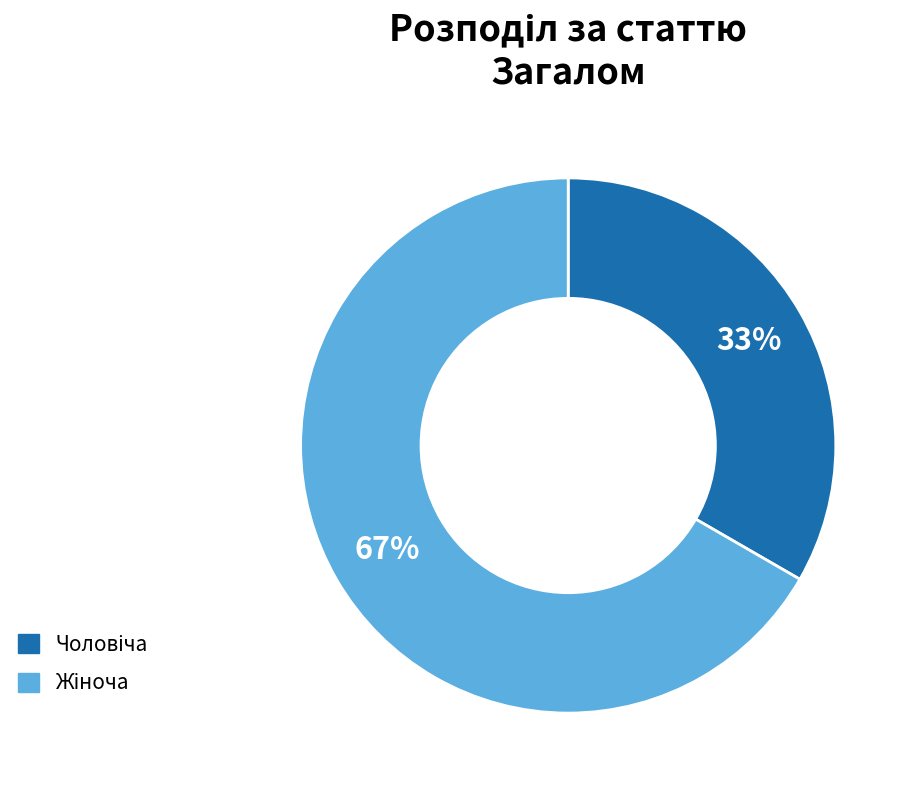

Count the number of slices in the pie.

2